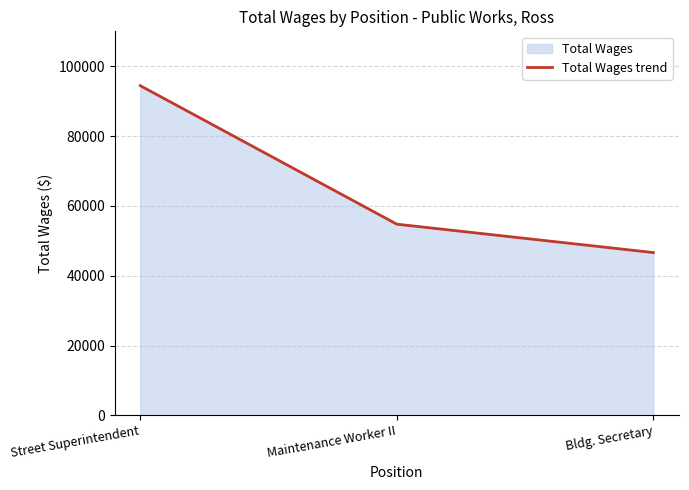

At which category does the chart reach its minimum across all series?

Bldg. Secretary